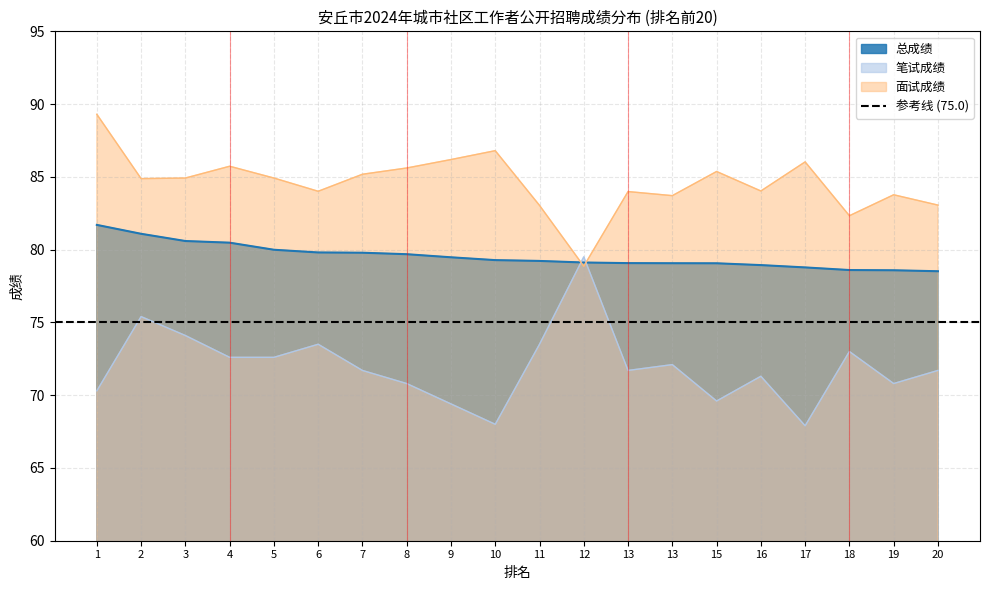

Where do 总成绩 and 笔试成绩 first cross each other?

11 and 12